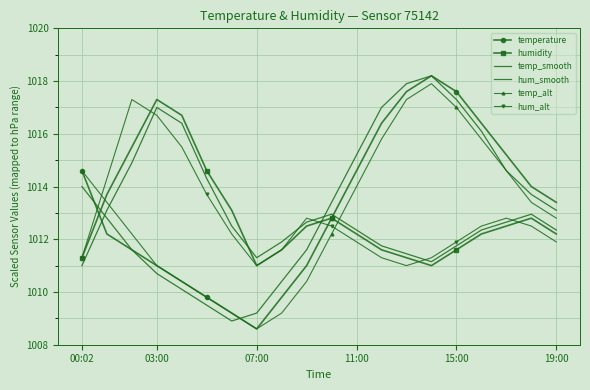

Where do temp_smooth and temperature first cross each other?

00:02 and 03:00